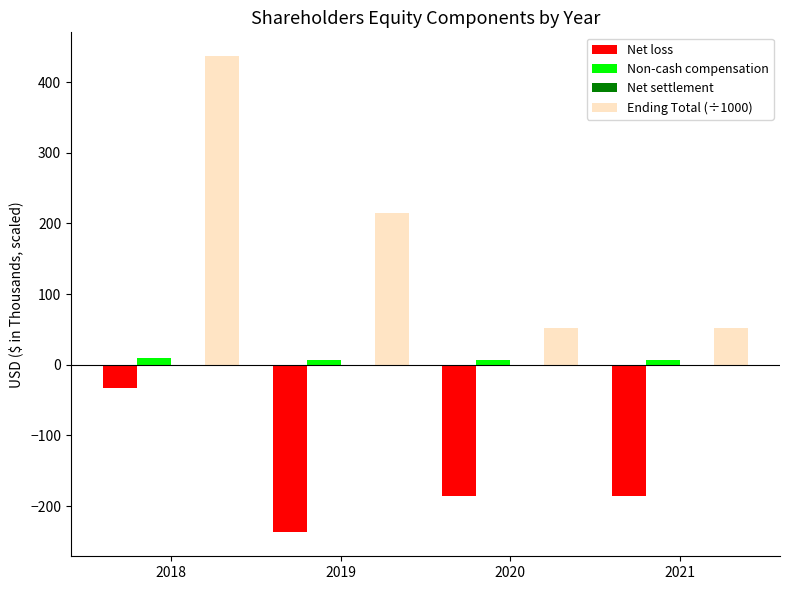

Is it true that Ending Total (÷1000) equals 114.8 at 2019?

False